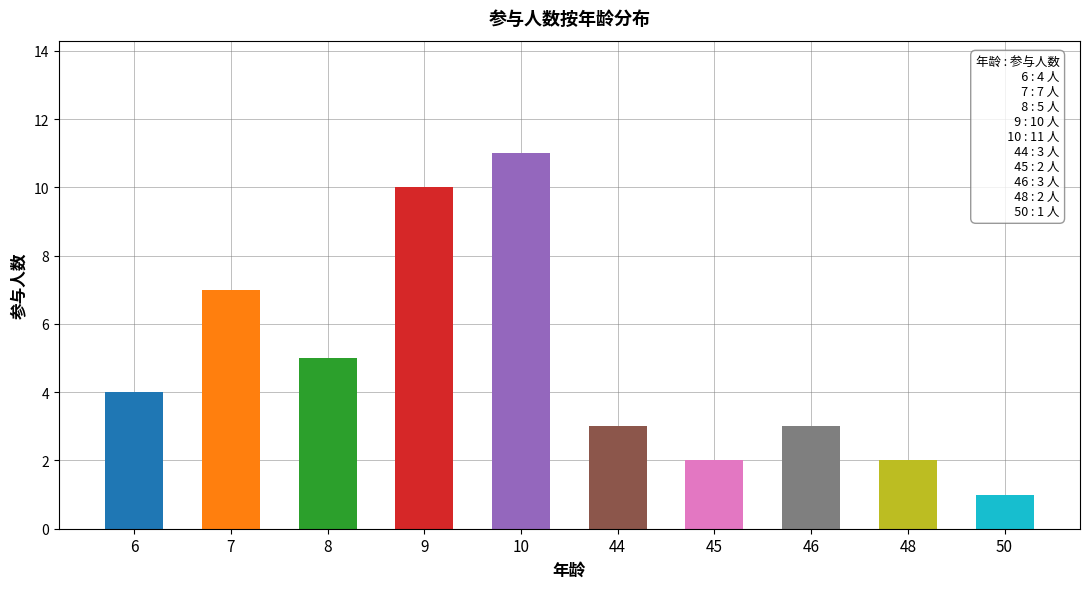

What is the greatest value displayed?

11